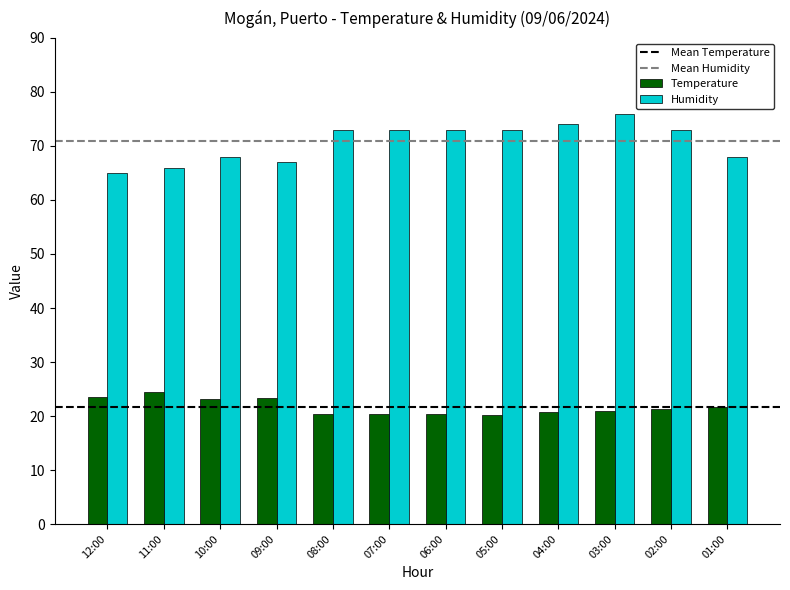

How many bars are there in each group?

2